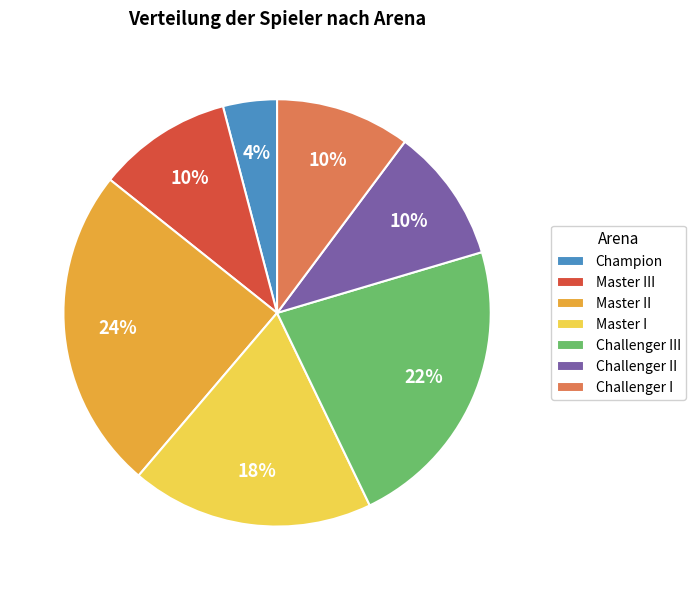

How many segments does this pie chart have?

7